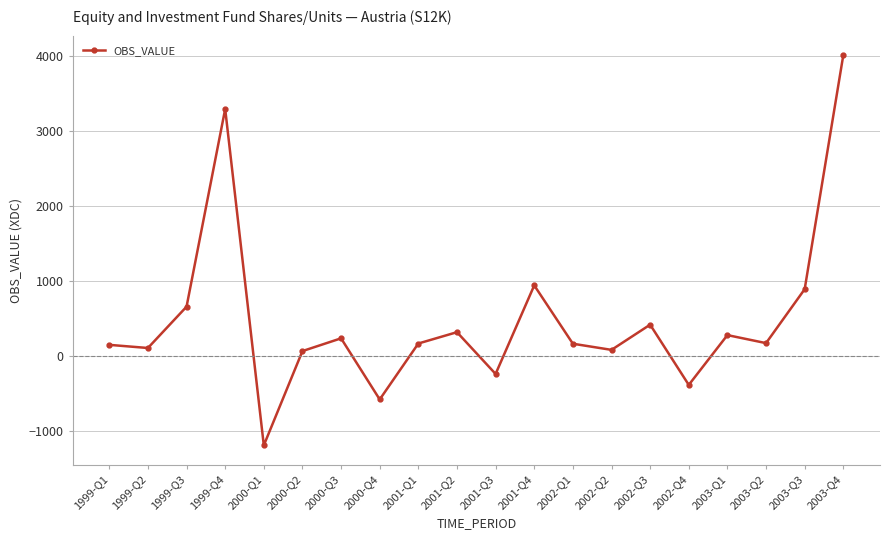

True or false: the data shows 319 at 2001-Q2.

True